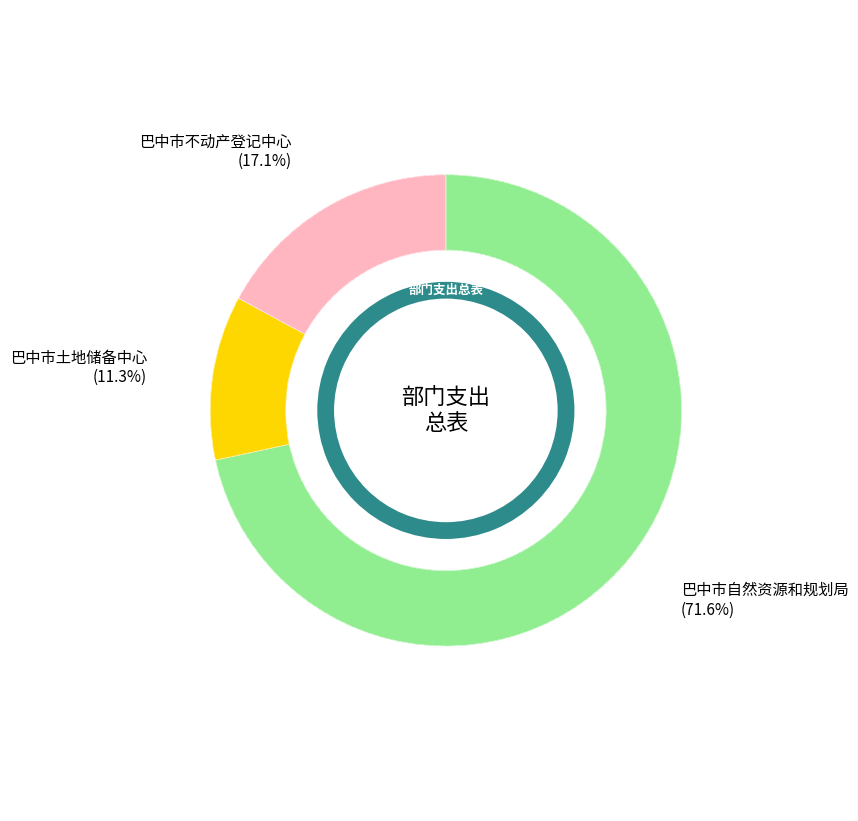

Which has a higher value, 巴中市不动产登记中心 or 巴中市自然资源和规划局?

巴中市自然资源和规划局